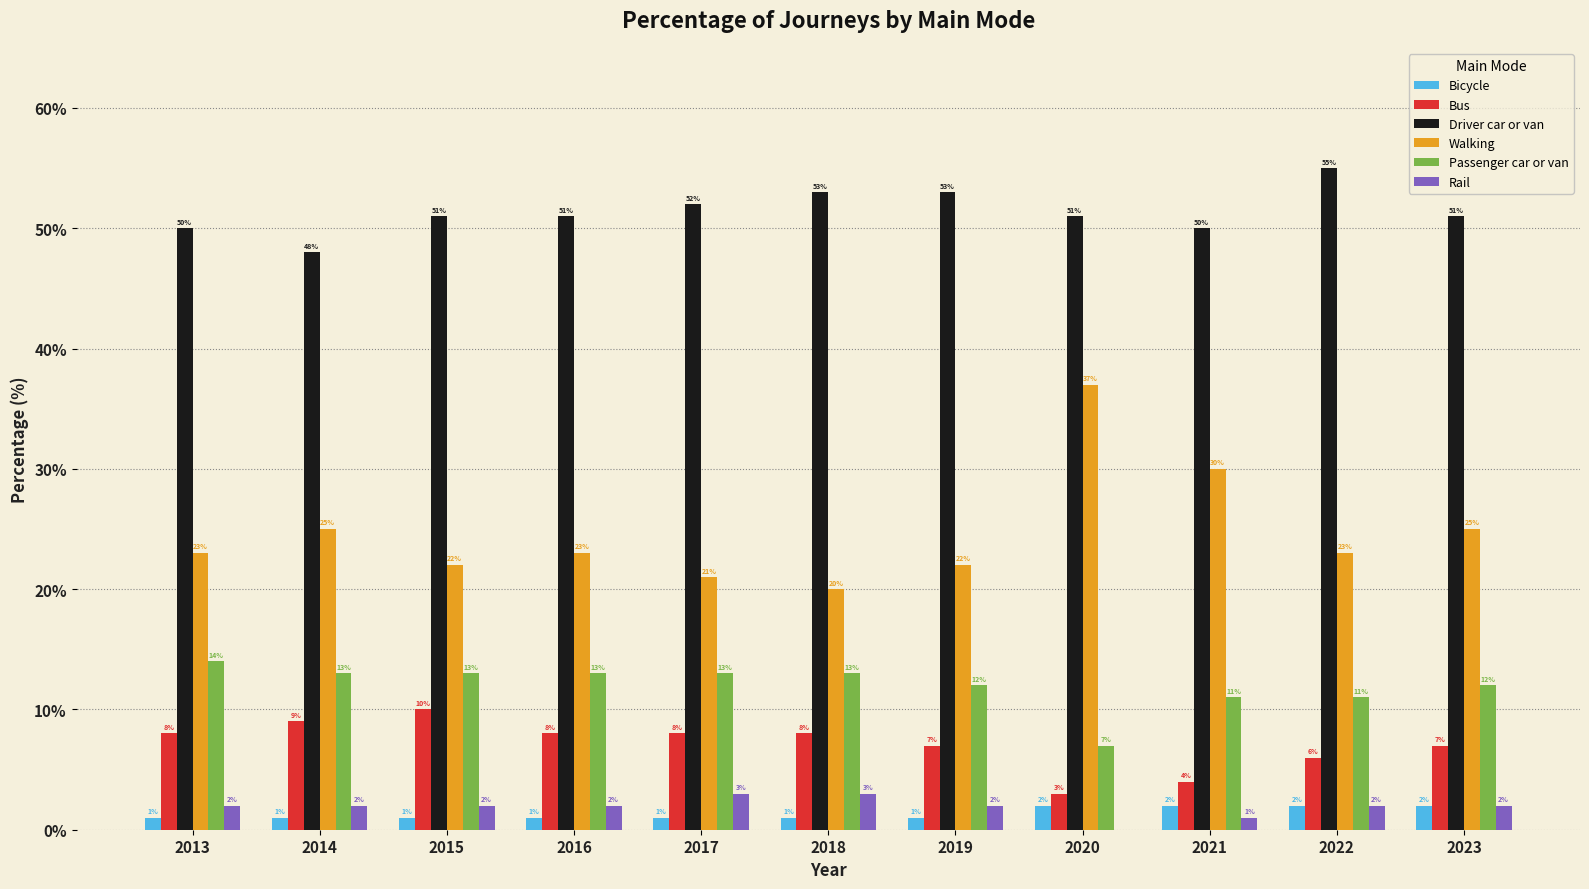

What is the approximate value of Bus at 2017?

8